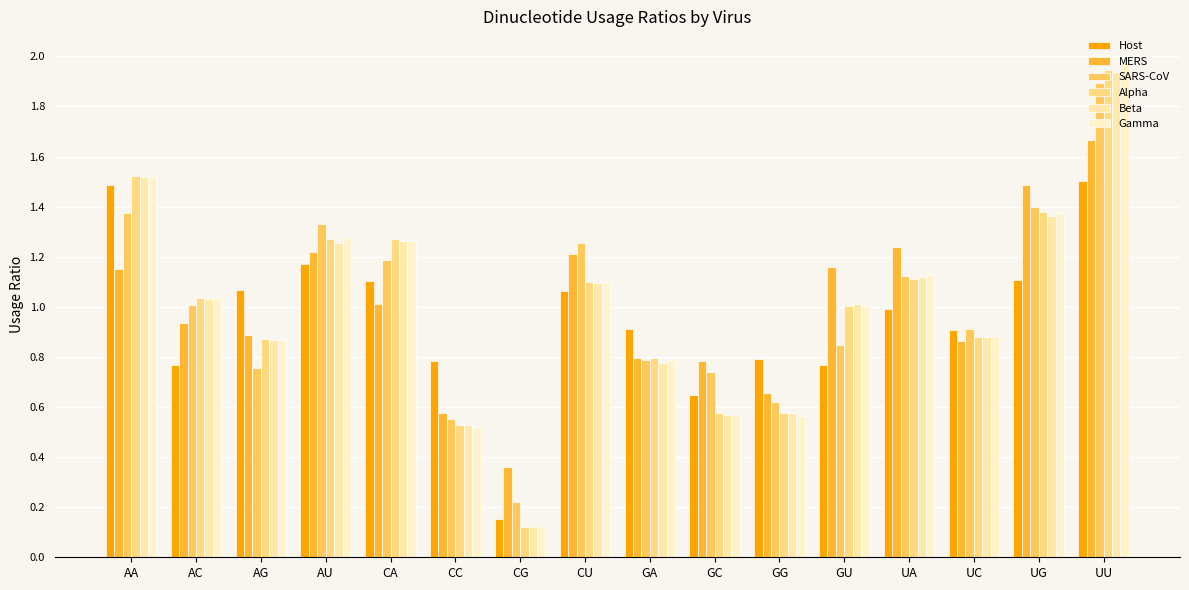

Reading left to right, list all the values displayed in this chart.

Host: 1.5	0.8	1.1	1.2	1.1	0.8	0.2	1.1	0.9	0.6	0.8	0.8	1.0	0.9	1.1	1.5
MERS: 1.2	0.9	0.9	1.2	1.0	0.6	0.4	1.2	0.8	0.8	0.7	1.2	1.2	0.9	1.5	1.7
SARS-CoV: 1.4	1.0	0.8	1.3	1.2	0.6	0.2	1.3	0.8	0.7	0.6	0.8	1.1	0.9	1.4	1.9
Alpha: 1.5	1.0	0.9	1.3	1.3	0.5	0.1	1.1	0.8	0.6	0.6	1.0	1.1	0.9	1.4	1.9
Beta: 1.5	1.0	0.9	1.3	1.3	0.5	0.1	1.1	0.8	0.6	0.6	1.0	1.1	0.9	1.4	1.9
Gamma: 1.5	1.0	0.9	1.3	1.3	0.5	0.1	1.1	0.8	0.6	0.6	1.0	1.1	0.9	1.4	2.0